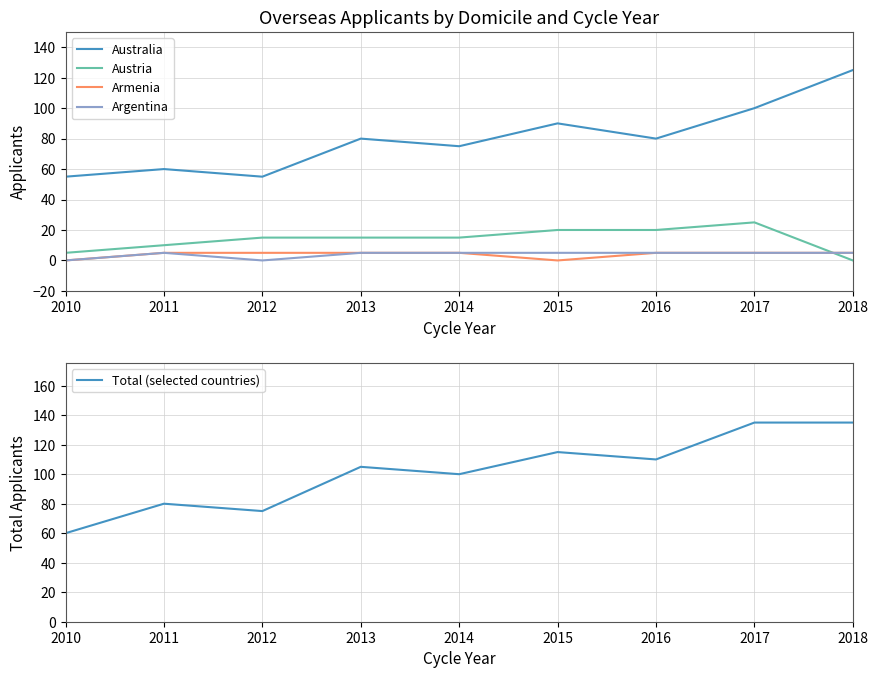

How many lines are shown in the chart?

5